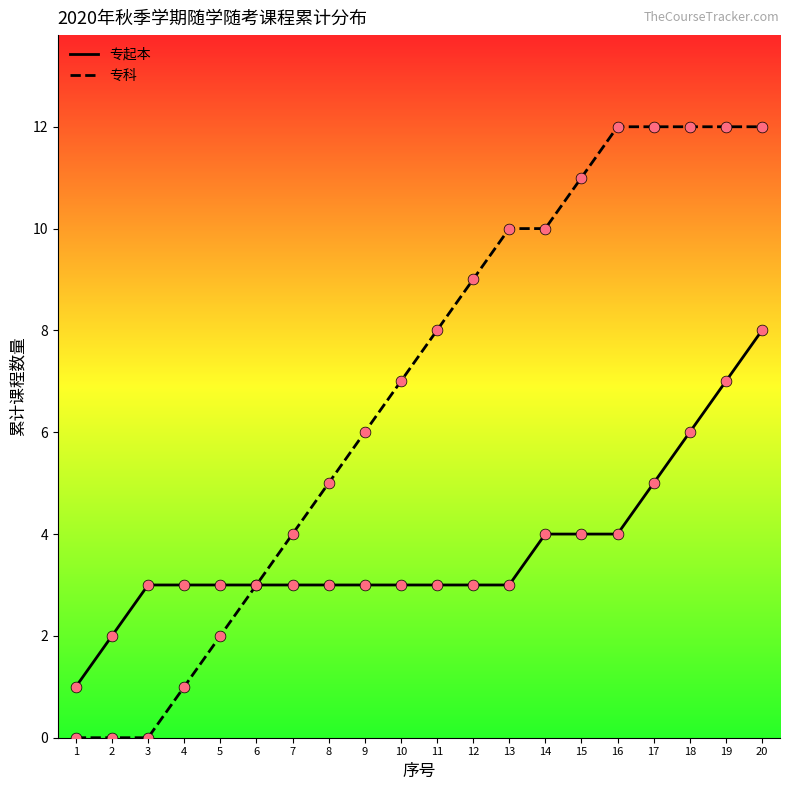

Which series has the largest total across all categories?

专科